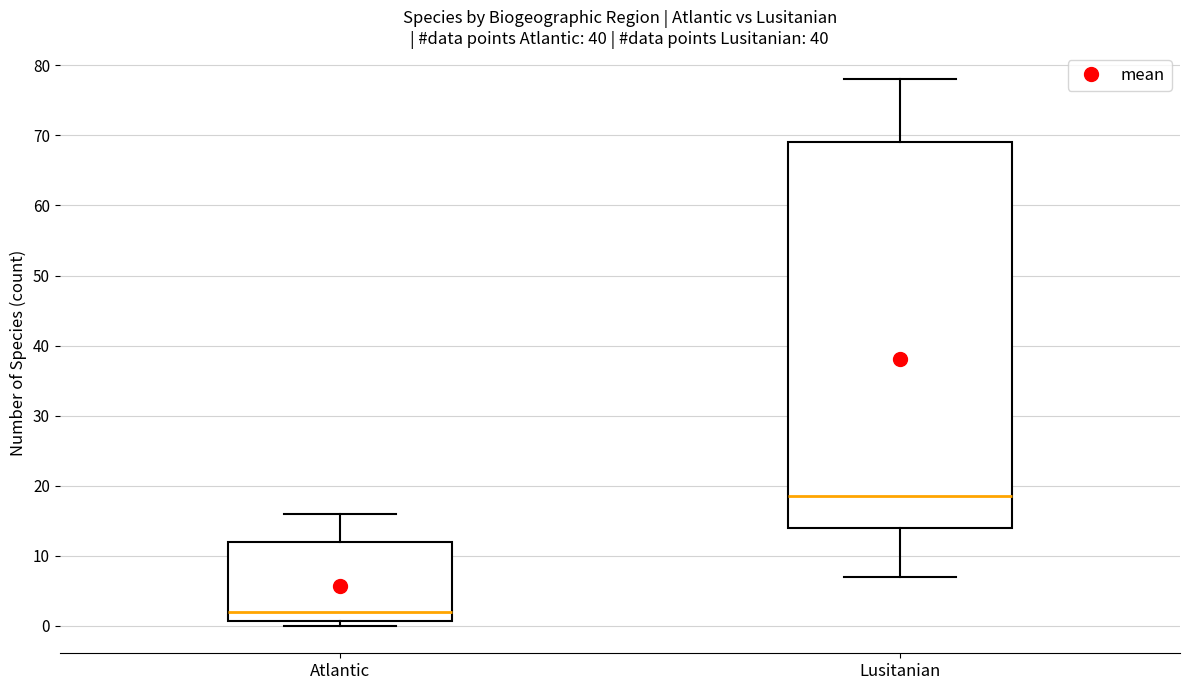

Reading left to right, read every box against the y-axis: the position of its median line, the range the box covers, and the ends of its whiskers. The values are not printed on the chart, so give them approximately, as read against the axis.

Atlantic: median 2, box 1 to 12, whiskers 0 to 16
Lusitanian: median 19, box 14 to 69, whiskers 7 to 78